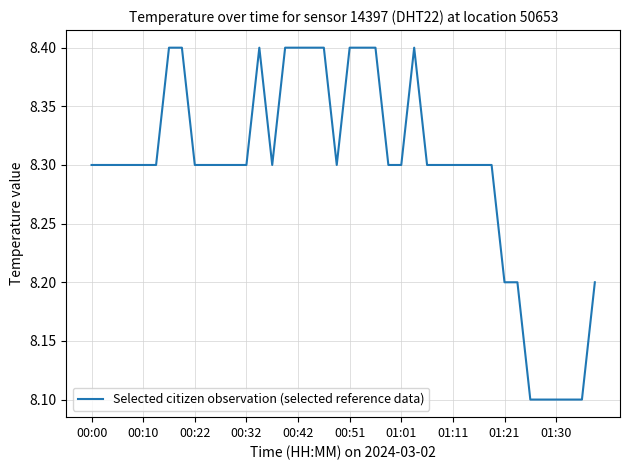

What is the smallest value displayed?

8.1